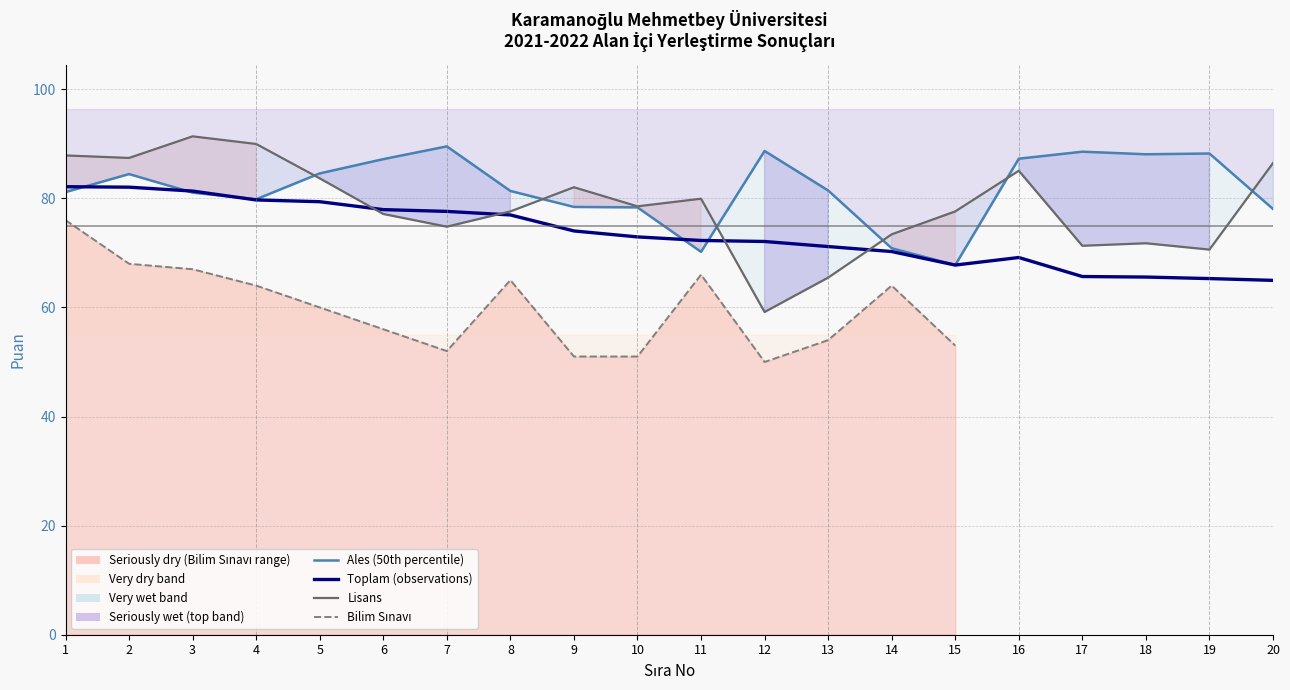

What is the difference between the highest and lowest values at 3?

24.4